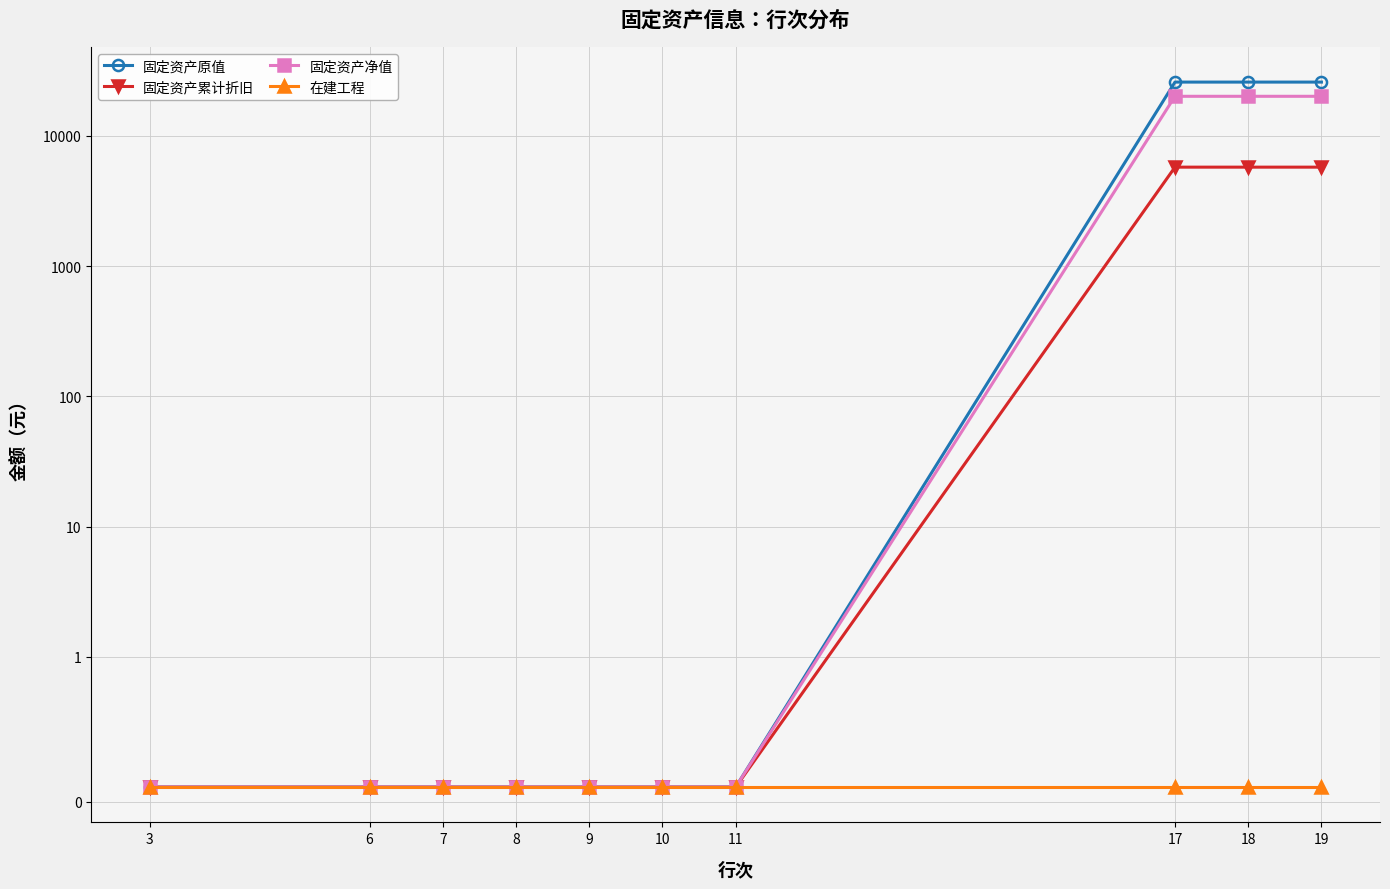

What is the total value across all series at 17?

51880.1